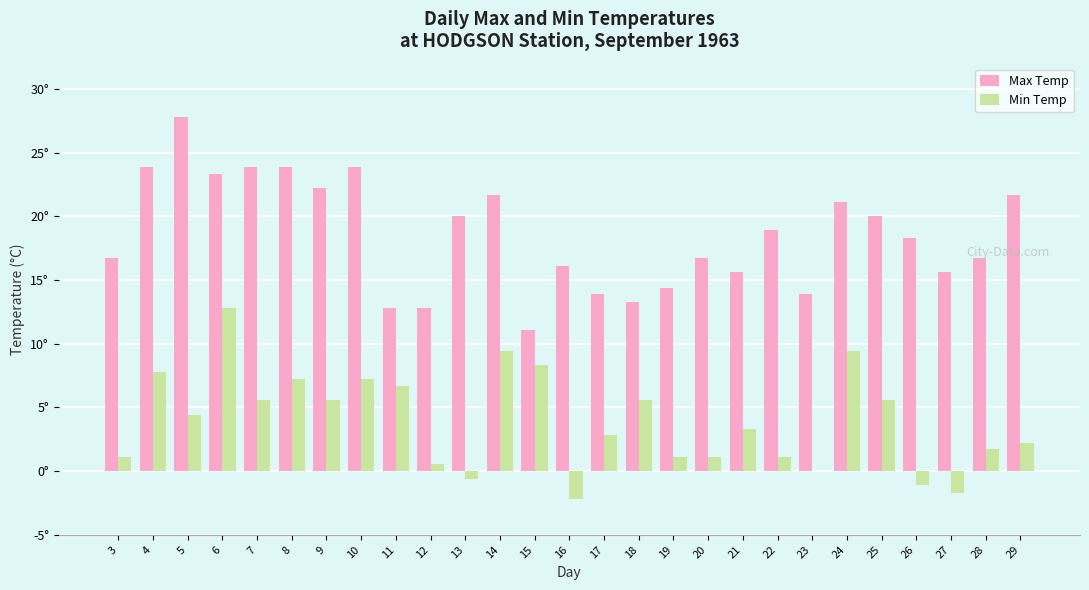

What is the total value across all series at 17?

16.7